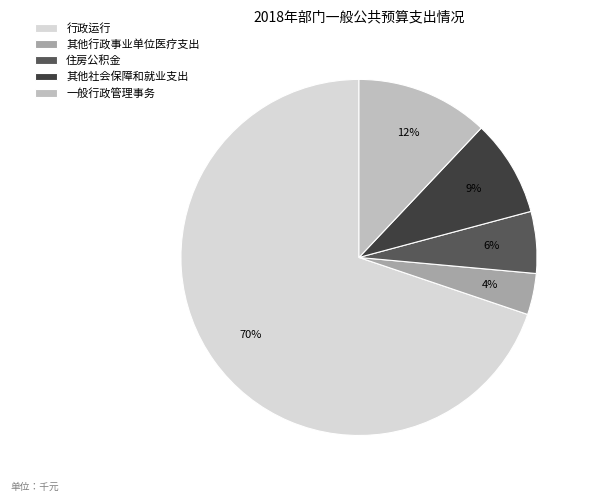

To the nearest percent, what is the average slice percentage?

20%